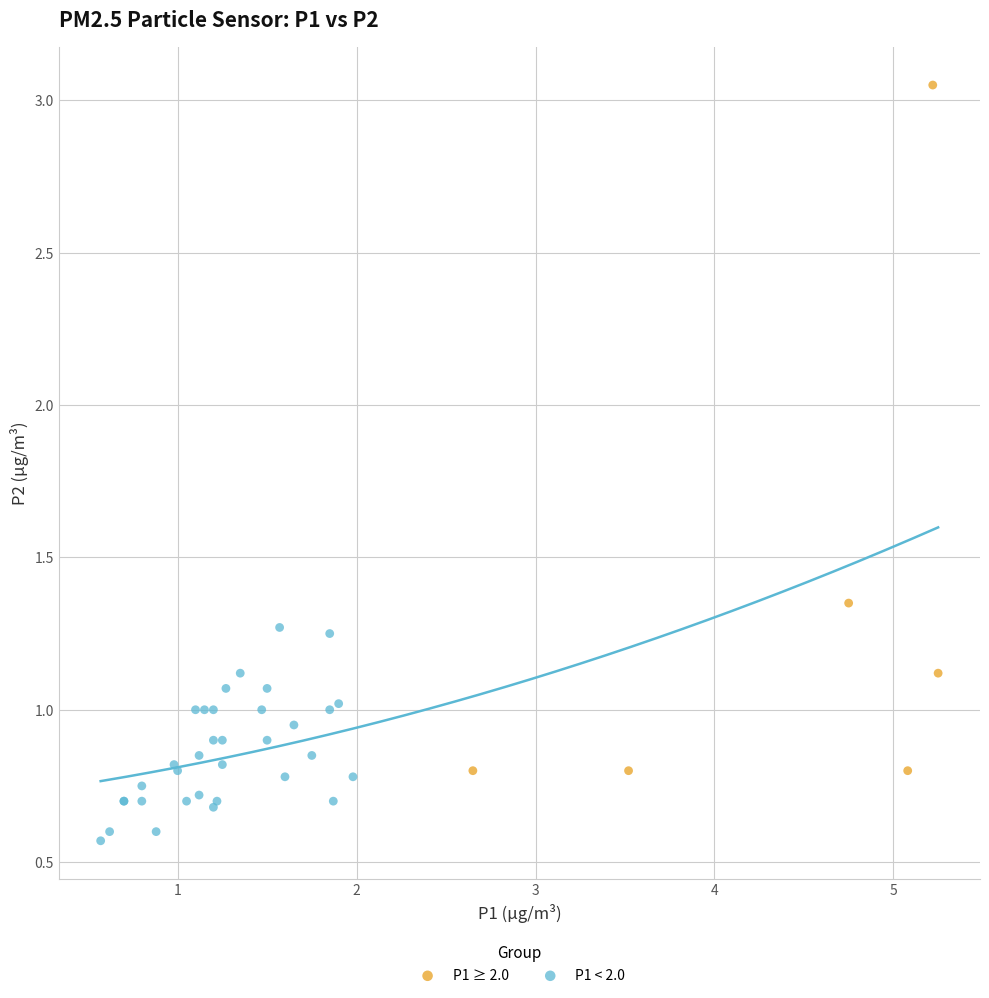

Which series reaches the maximum Y coordinate?

P1 ≥ 2.0